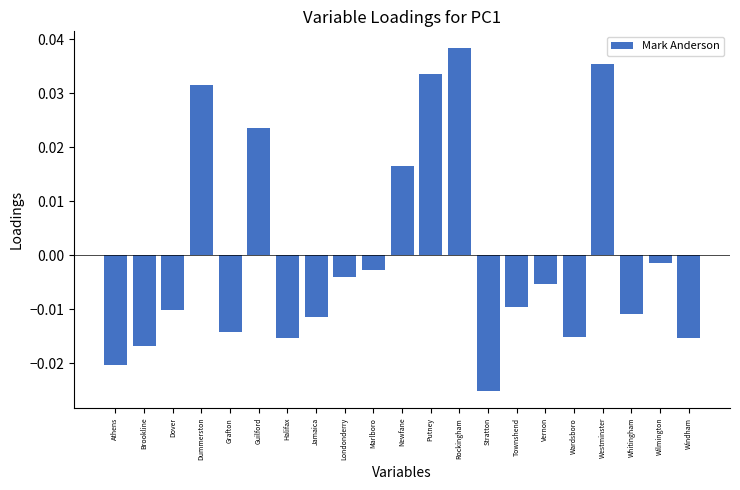

Which has a higher value, Westminster or Newfane?

Westminster